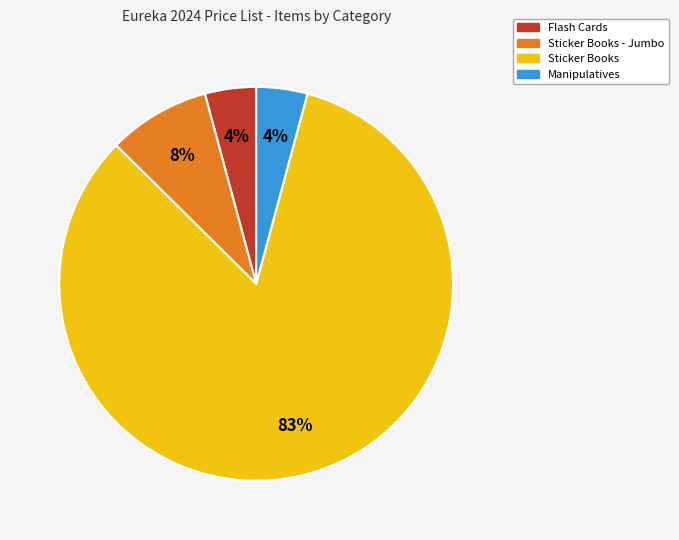

Does any single category account for the majority?

Yes